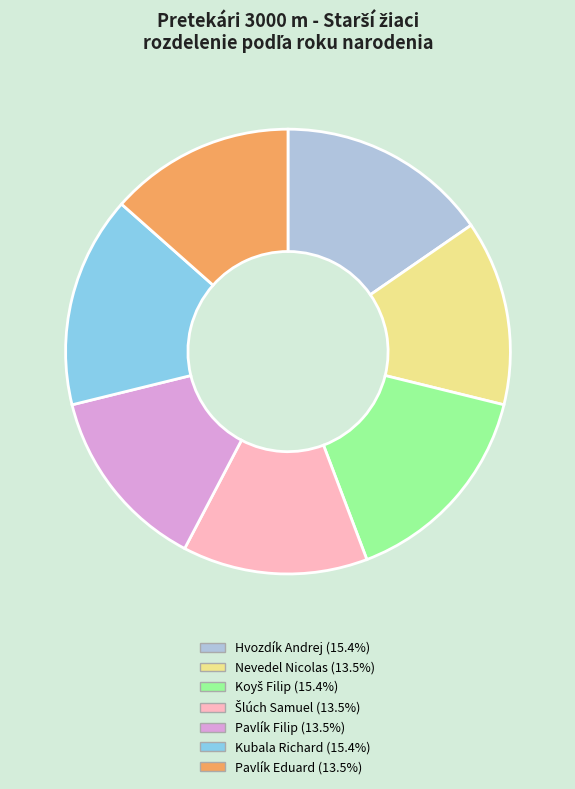

True or false: Kubala Richard accounts for 25% of the total.

False